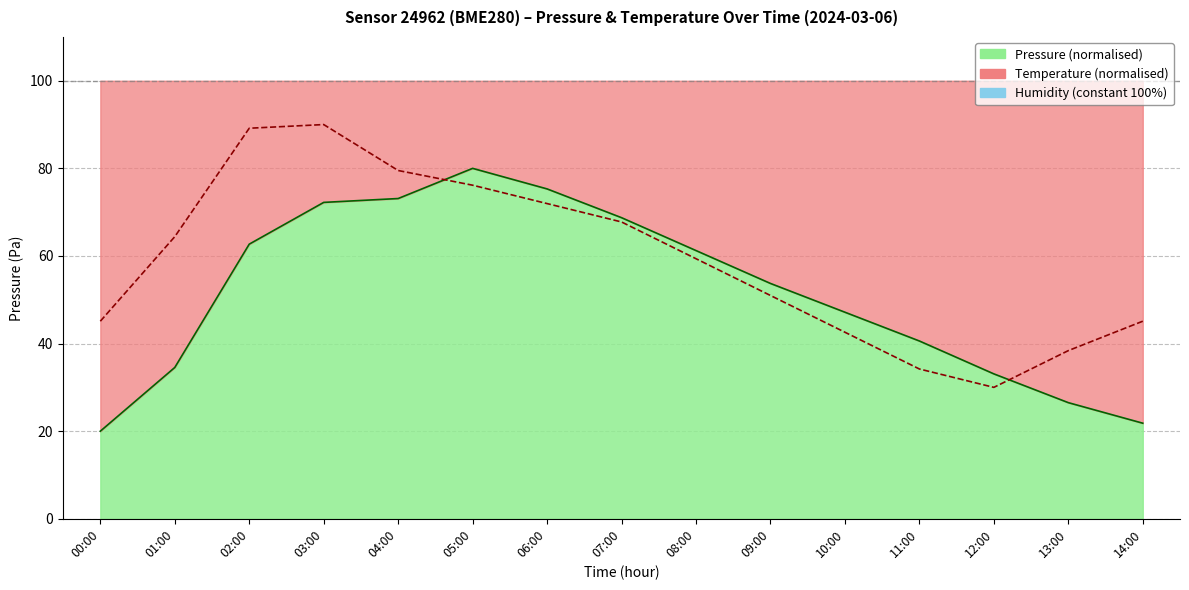

Does the chart have visible grid lines?

Yes